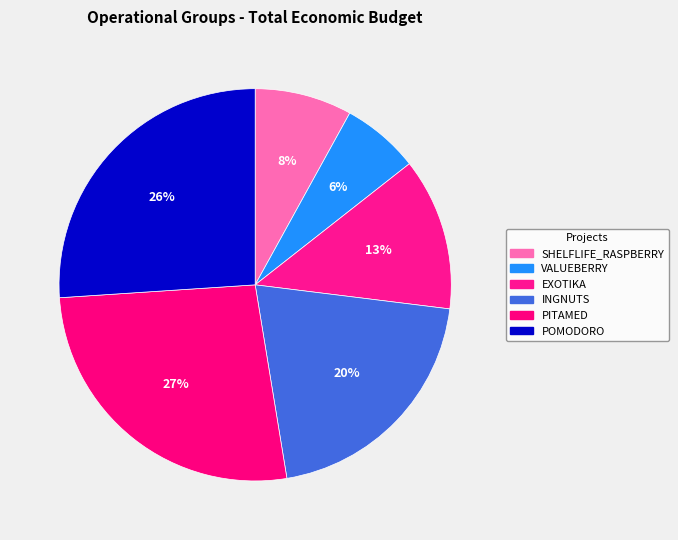

The POMODORO slice represents 17% of the pie. True or false?

False